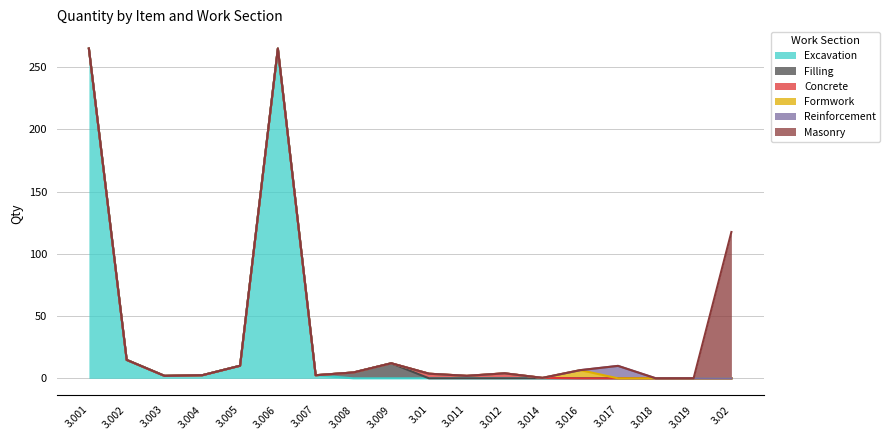

True or false: Qty has a value of 0.8 at 3.004.

False